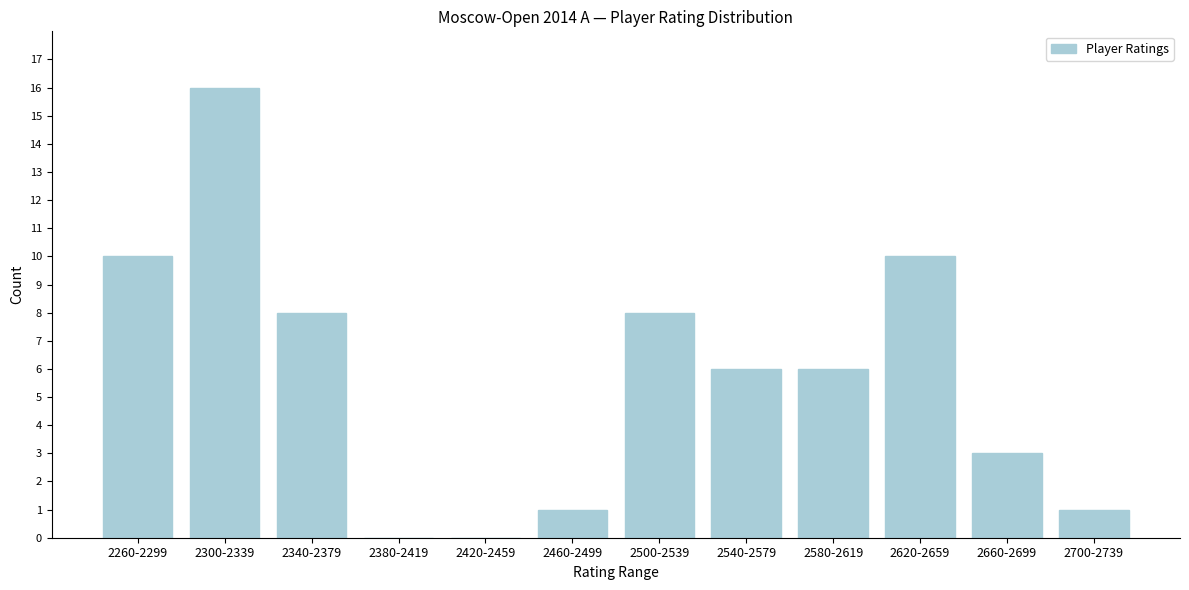

Reading left to right, what are all the values shown in this chart?

2260-2299=10	2300-2339=16	2340-2379=8	2380-2419=0	2420-2459=0	2460-2499=1	2500-2539=8	2540-2579=6	2580-2619=6	2620-2659=10	2660-2699=3	2700-2739=1